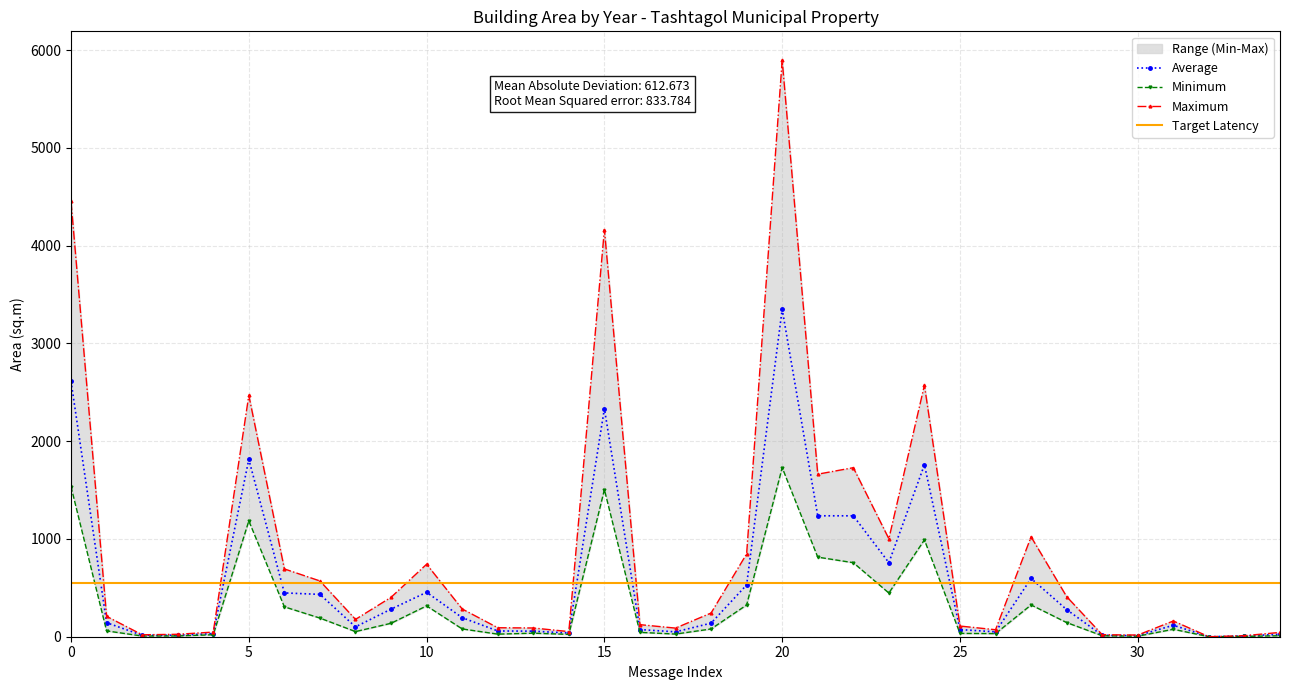

The value of Average at 0 is 2612.1. True or false?

True